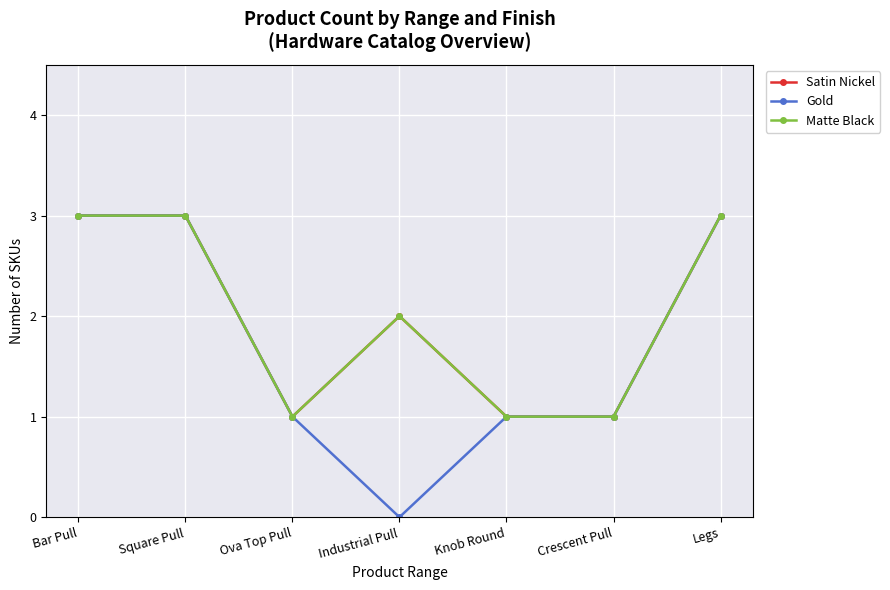

What is the total value across all series at Legs?

9